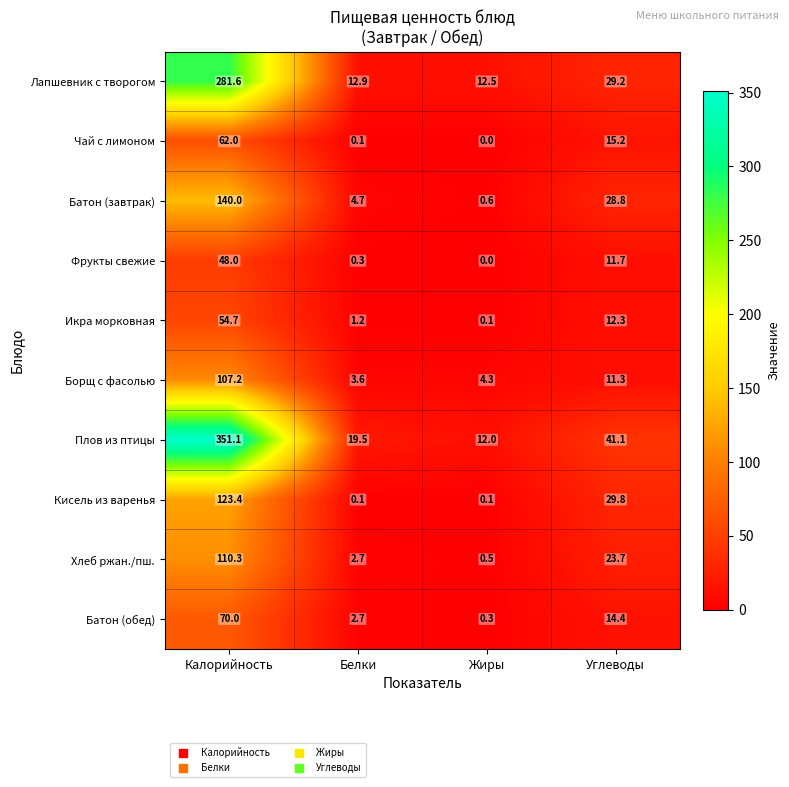

Rank the series at Углеводы from highest to lowest value.

Плов из птицы, Кисель из варенья, Лапшевник с творогом, Батон (завтрак), Хлеб ржан./пш., Чай с лимоном, Батон (обед), Икра морковная, Фрукты свежие, Борщ с фасолью